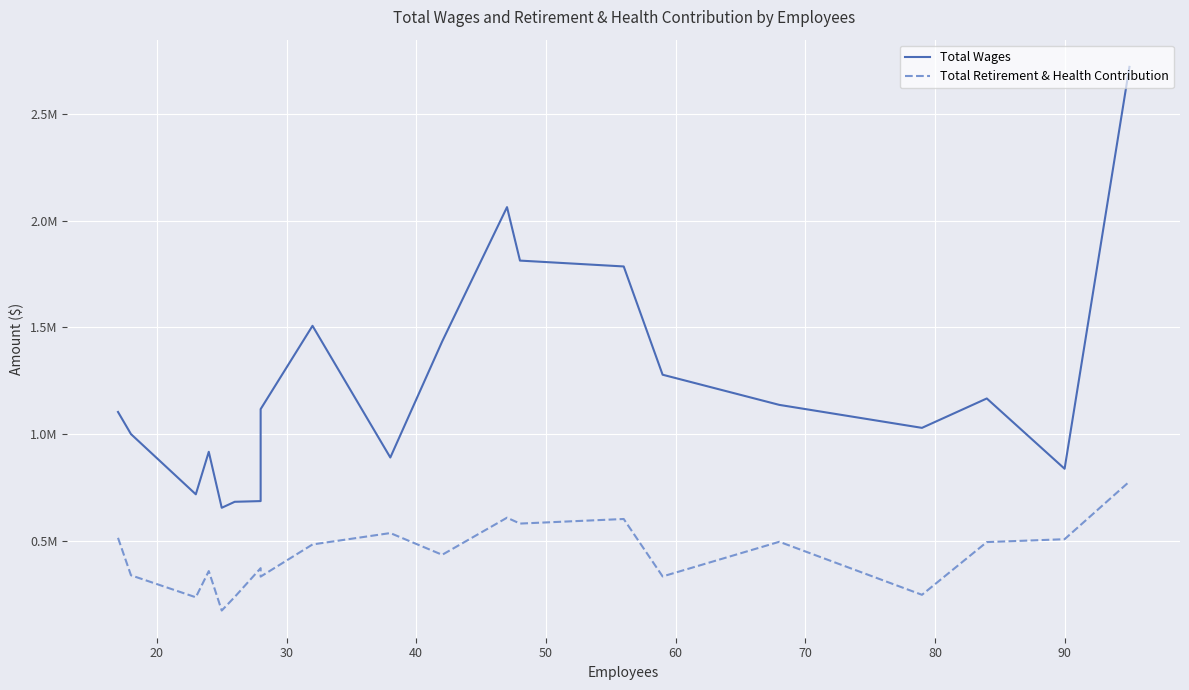

Reading left to right, extract all data points from this chart.

Total Wages: 1103343	999543	717075	916431	653896	681987	685299	1116649	1507358	889711	1434025	2063956	1813230	1785739	1277999	1136504	1028740	1166604	836843	2721907
Total Retirement & Health Contribution: 512975	337260	234159	357045	171980	235617	370732	331125	481918	535340	433439	607413	579846	601317	331950	494452	245778	493008	506547	777090